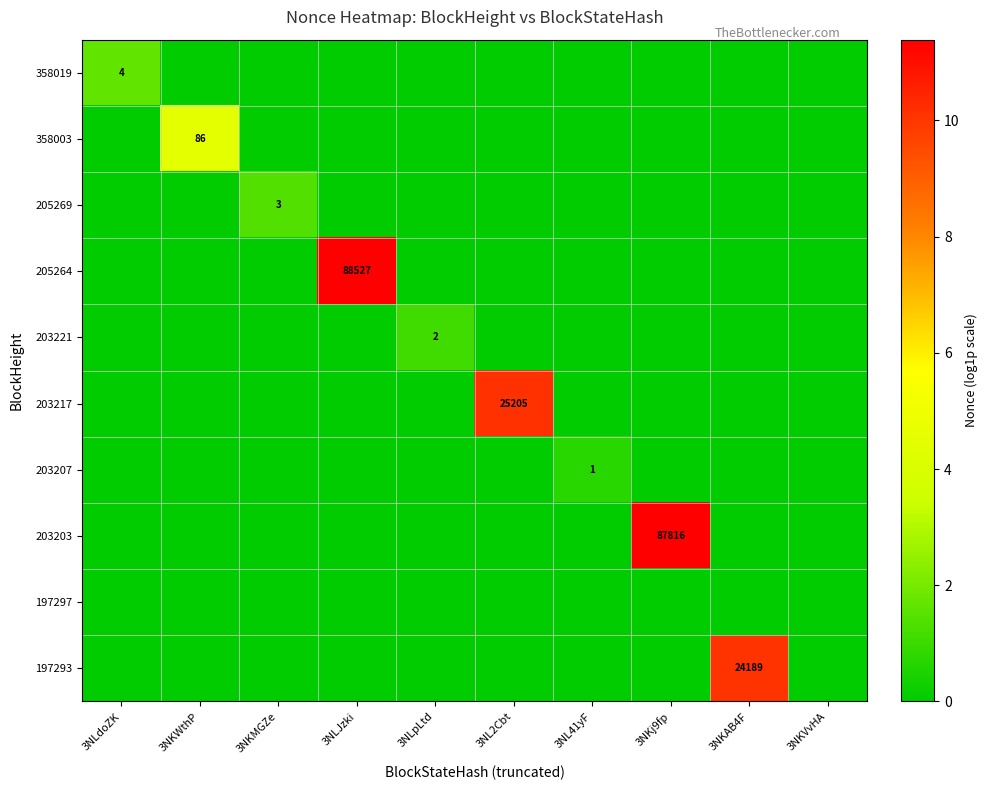

Is the value of 203203 at 3NKWthP greater than the value of 358003 at 3NLdoZK?

No